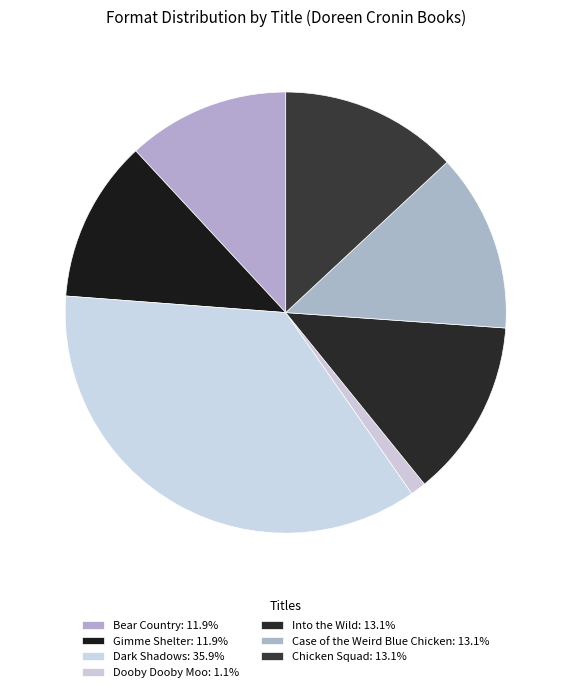

To the nearest percent, what percentage of the pie is Case of the Weird Blue Chicken?

13%